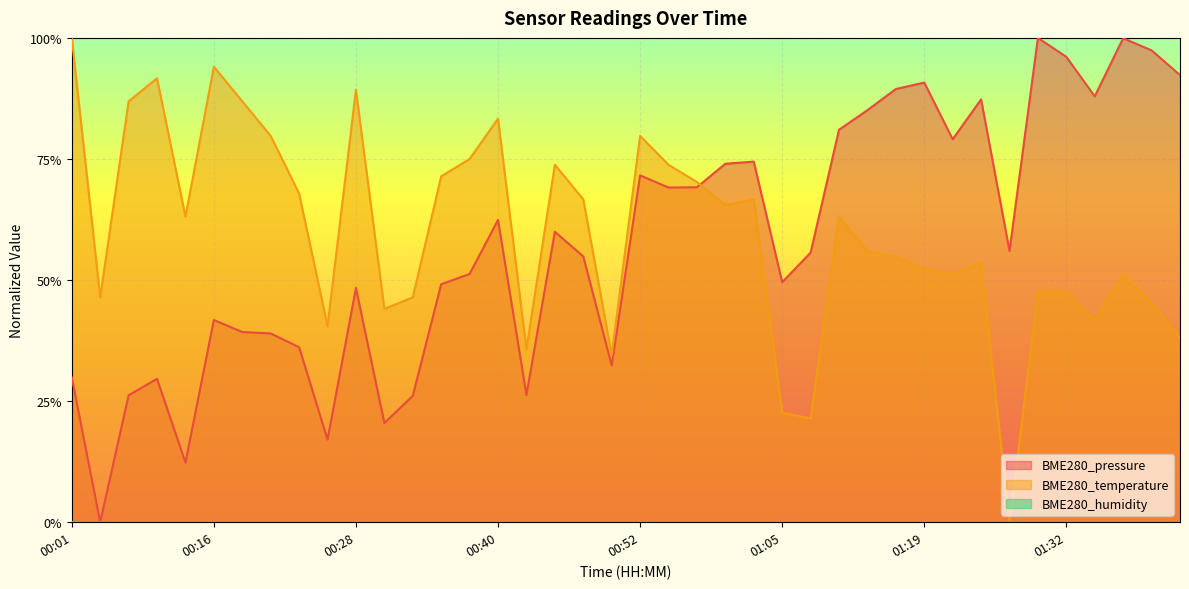

What is the difference between the maximum and minimum values in the BME280_temperature series?

1.0